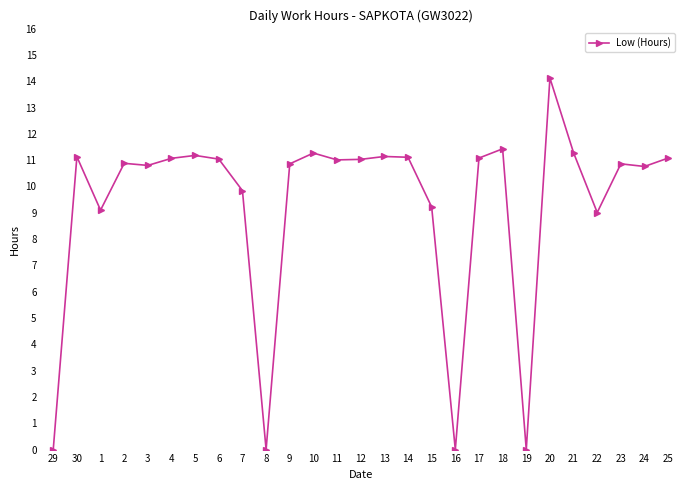

What is the difference between the maximum and minimum values?

14.1